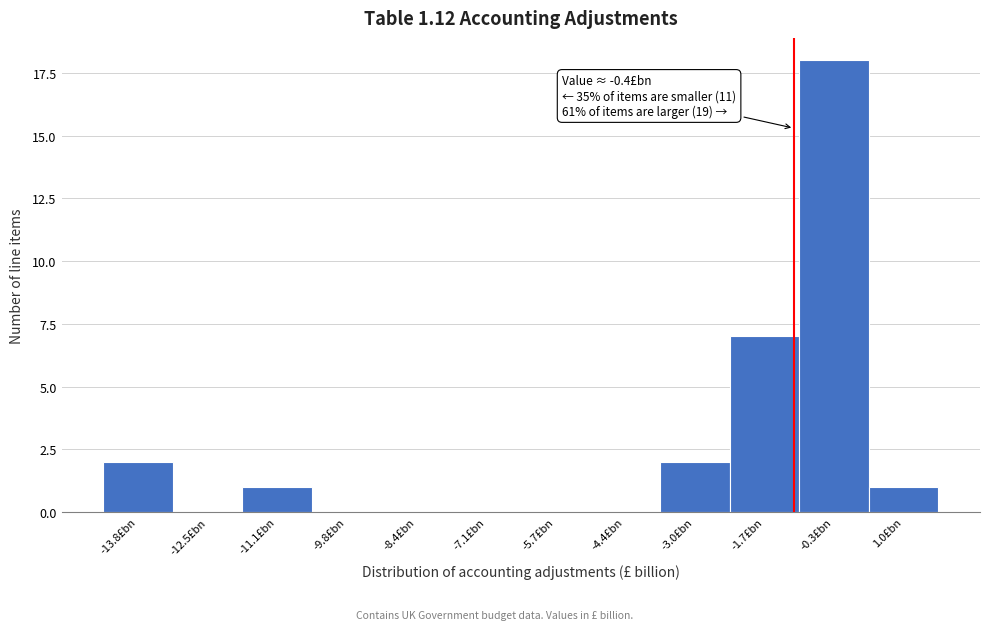

Reading left to right, what are all the values shown in this chart?

-13.8£bn=2	-12.5£bn=0	-11.1£bn=1	-9.8£bn=0	-8.4£bn=0	-7.1£bn=0	-5.7£bn=0	-4.4£bn=0	-3.0£bn=2	-1.7£bn=7	-0.3£bn=18	1.0£bn=1